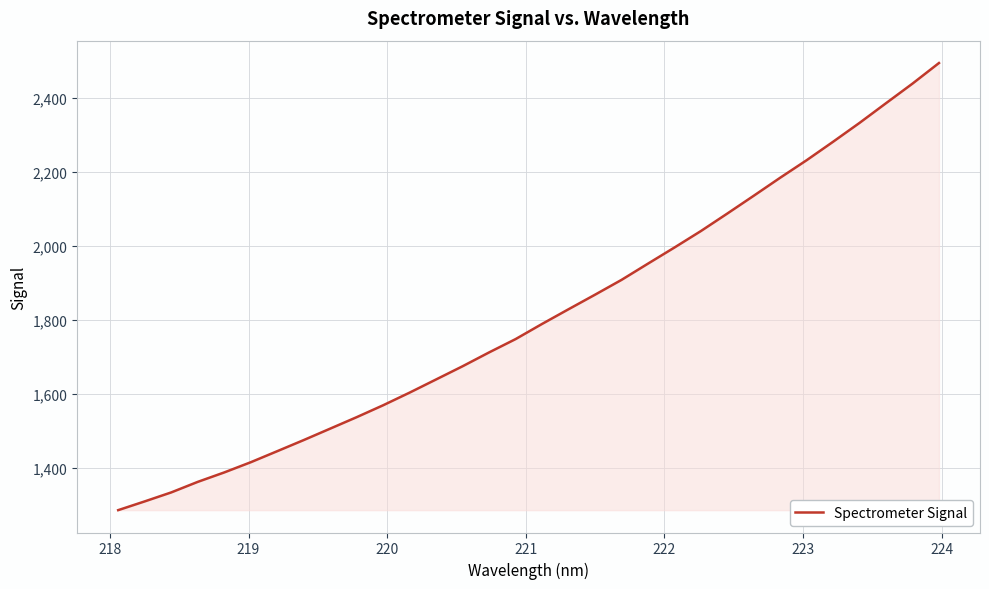

What is the minimum value shown in the chart?

1285.0